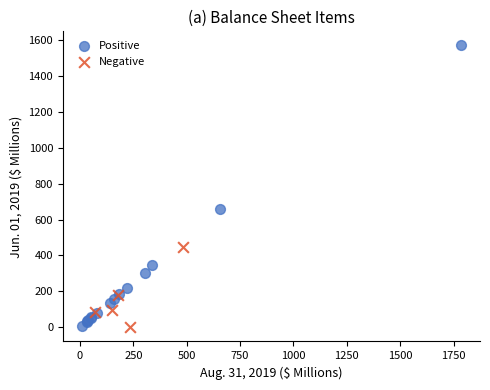

Which series has the widest spread of Y values?

Positive